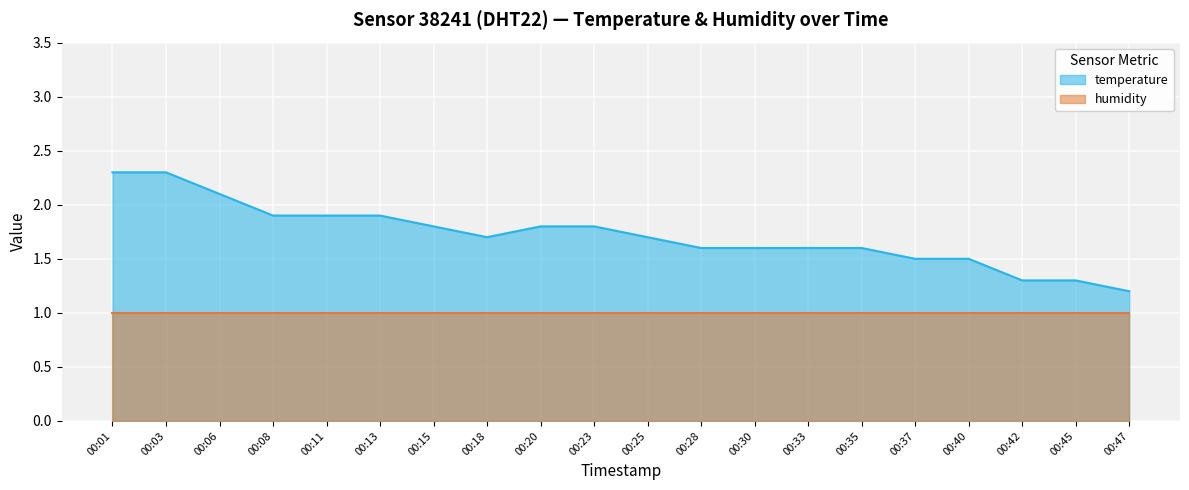

How many lines are shown in the chart?

2